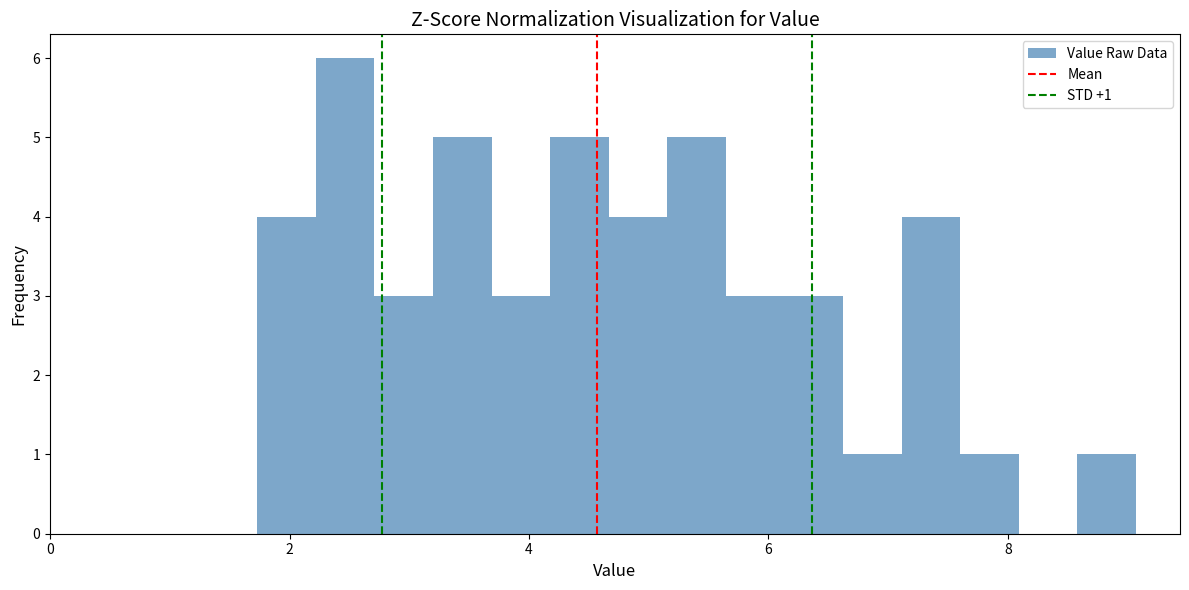

Around what value on the x-axis is the tallest bar? Give the approximate position of its centre, as read against the axis.

2.4